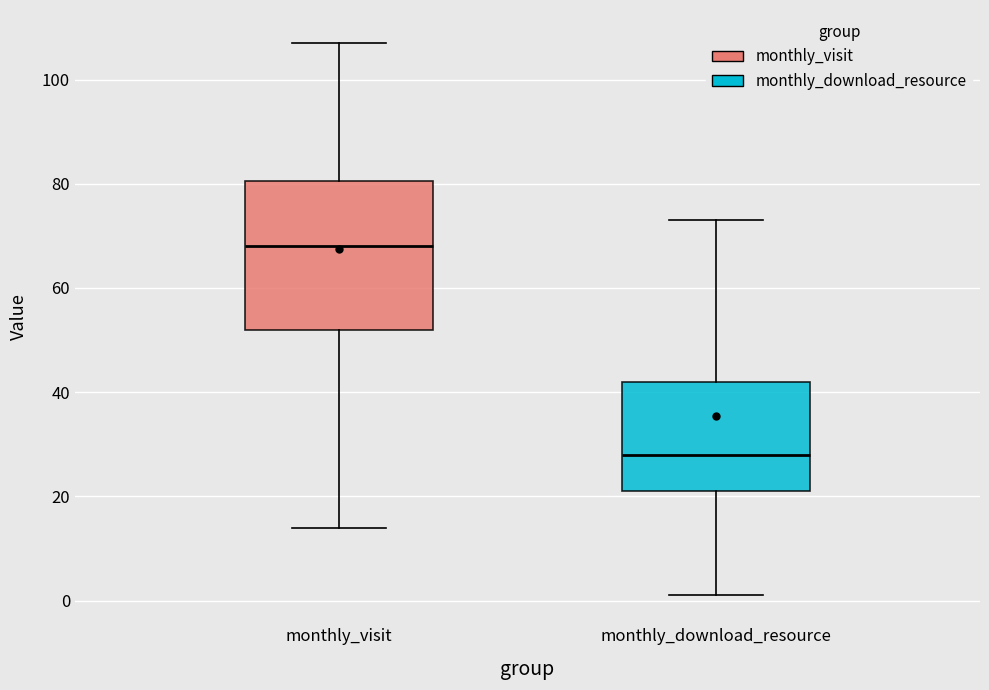

Which box's median line is the highest?

monthly_visit